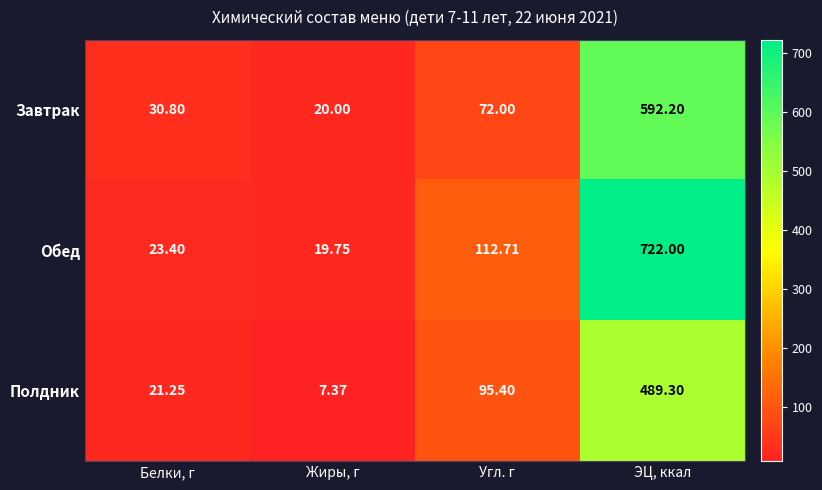

Which series changed the most between Белки, г and Угл. г?

Обед